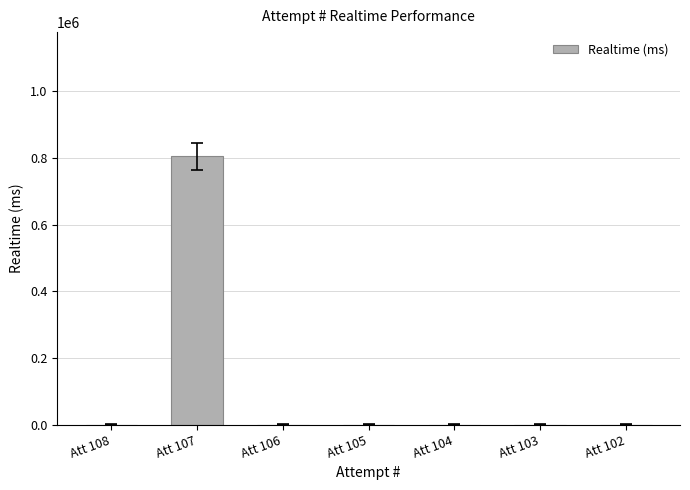

Reading left to right, what are all the values shown in this chart?

0	805478	0	0	0	0	0